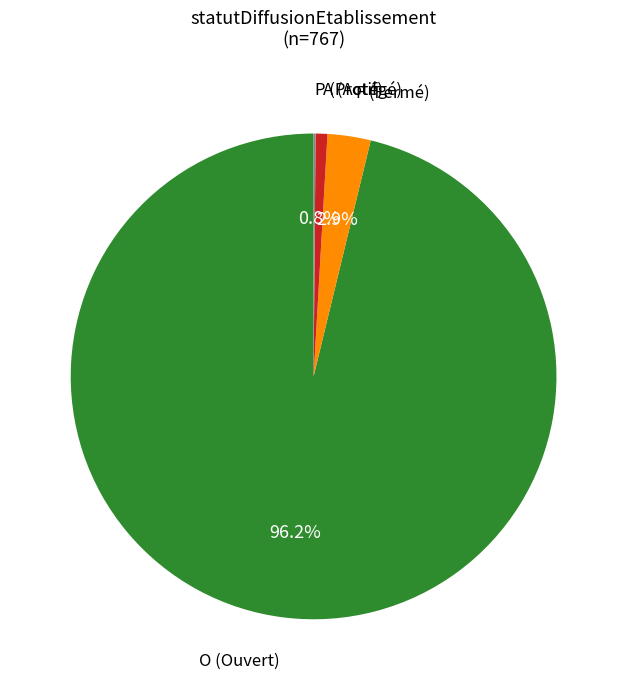

Is there any slice that represents more than half of the pie?

Yes